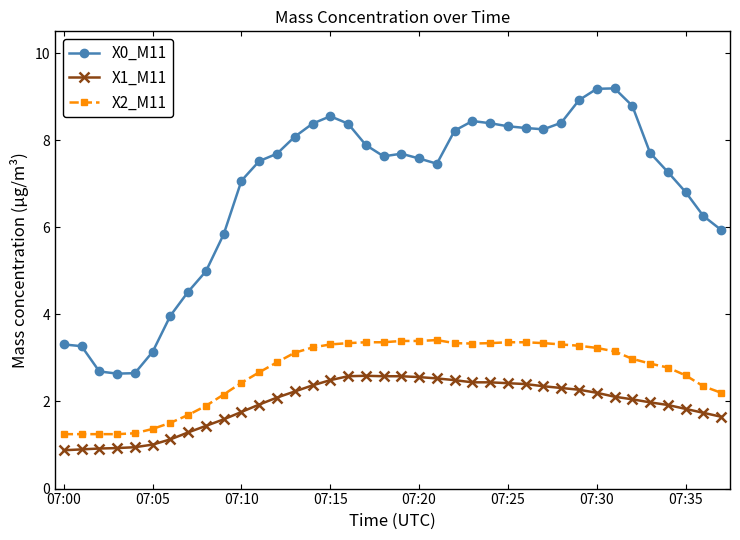

What is the average value of the X0_M11 series?

6.8